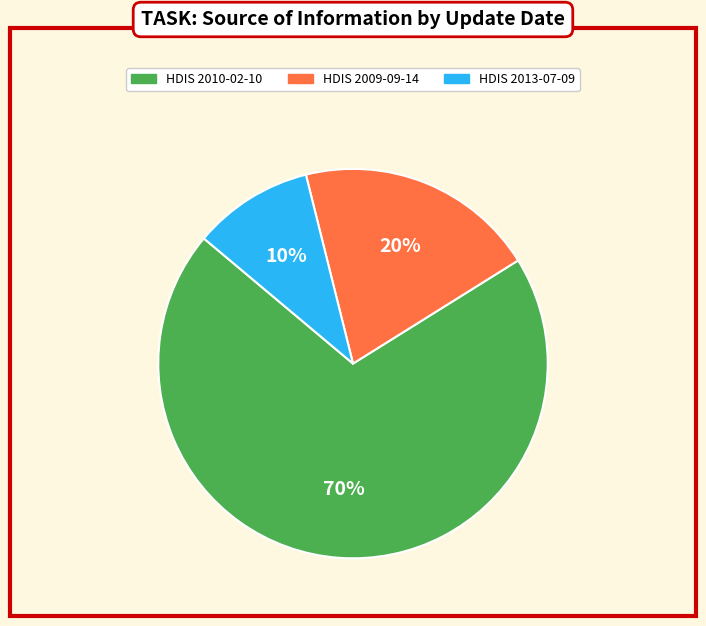

Does HDIS 2010-02-10 account for over 50% of the chart?

Yes